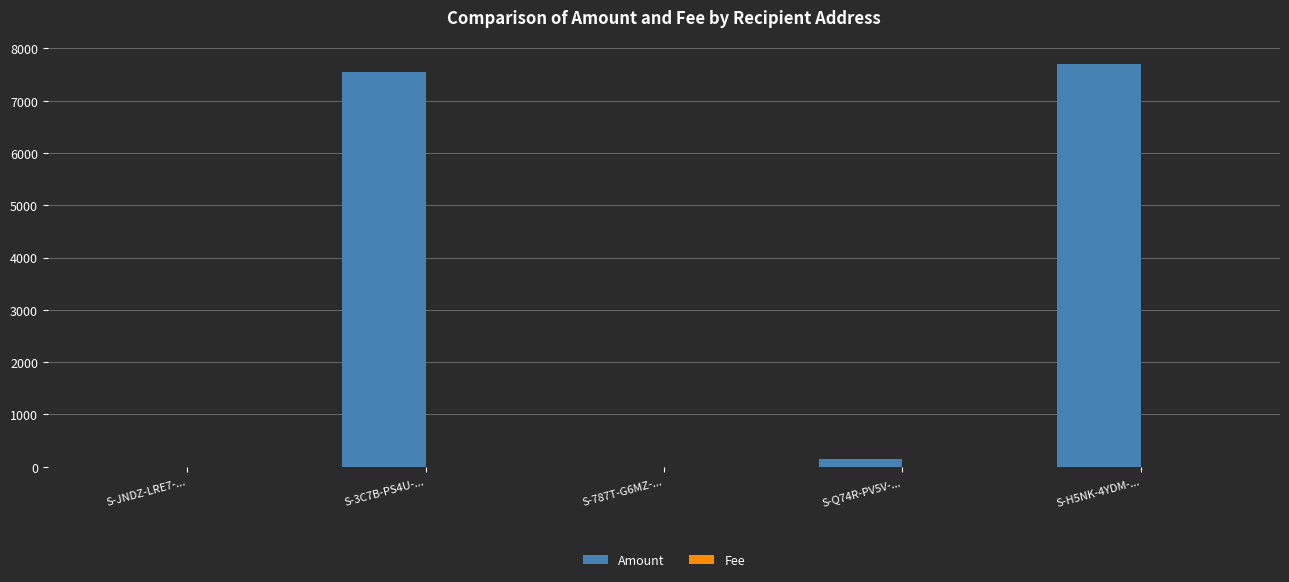

Are the bars grouped side by side (vs. stacked)?

Yes